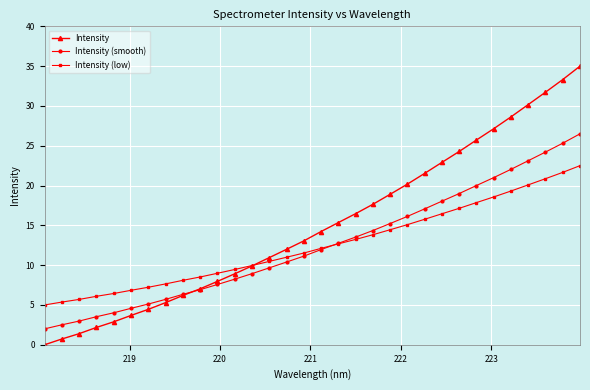

How many data points in Intensity are above 14?

16